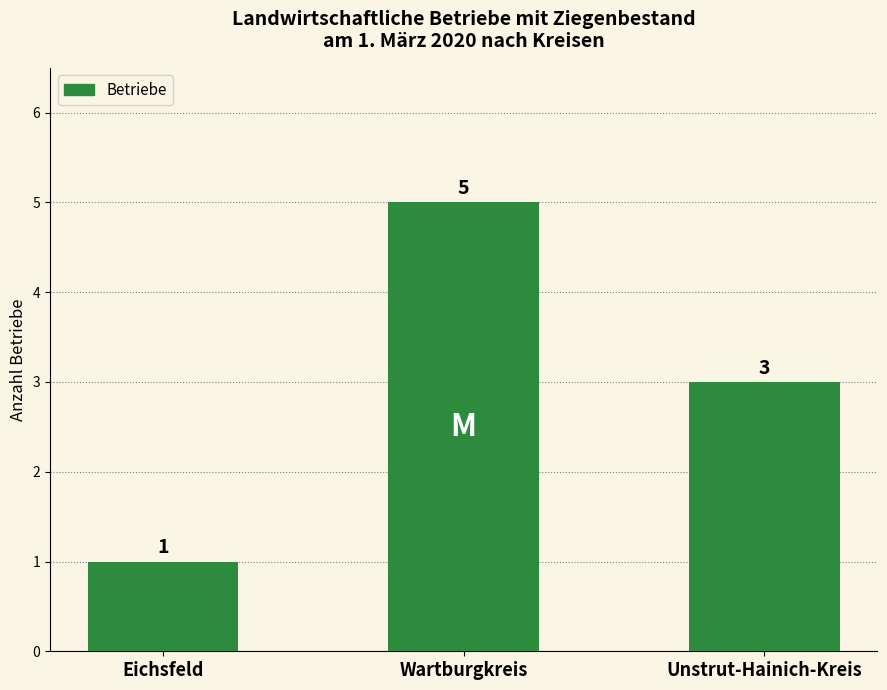

Which has a higher value, Eichsfeld or Unstrut-Hainich-Kreis?

Unstrut-Hainich-Kreis